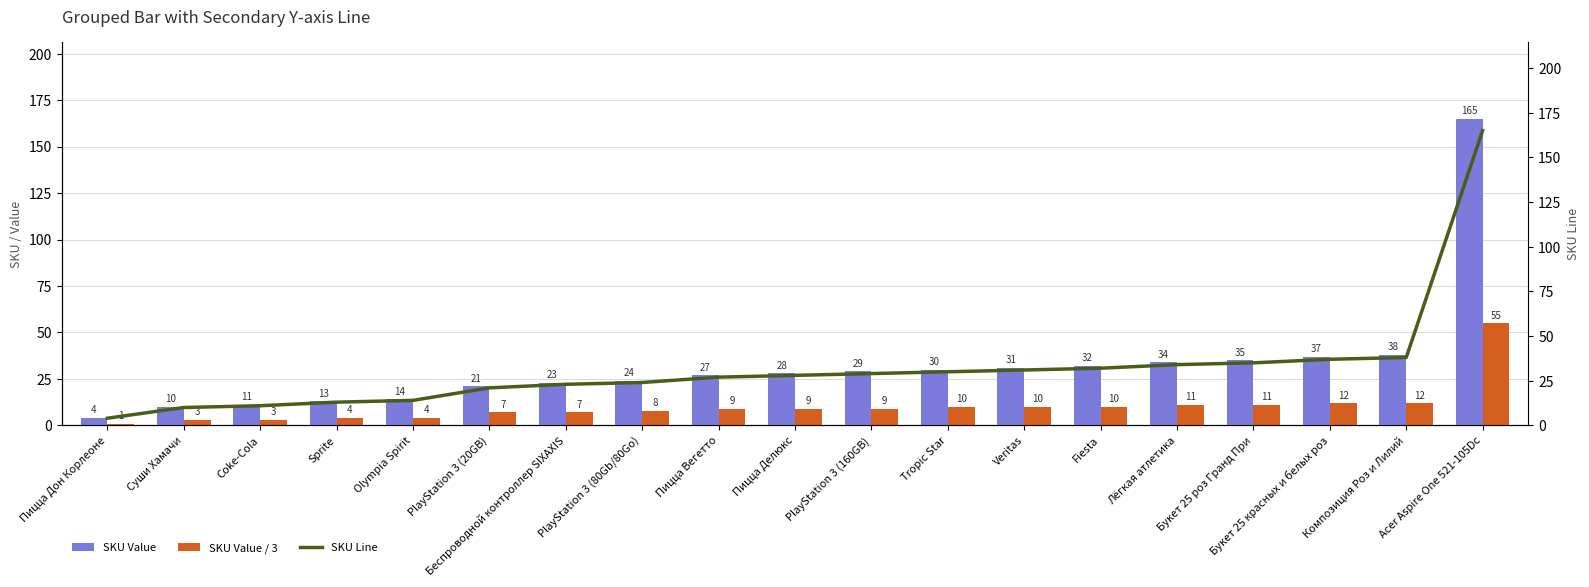

Which series has the largest total across all categories?

SKU Value